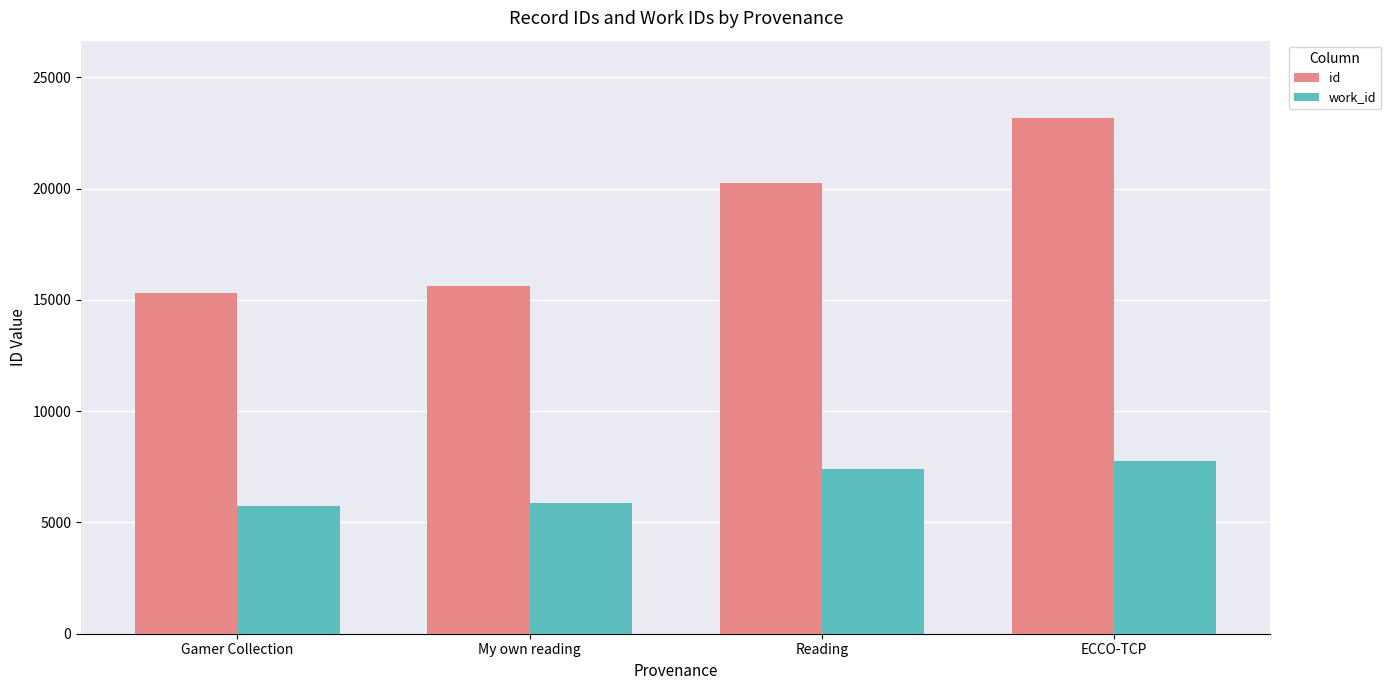

Are the bars grouped side by side (vs. stacked)?

Yes